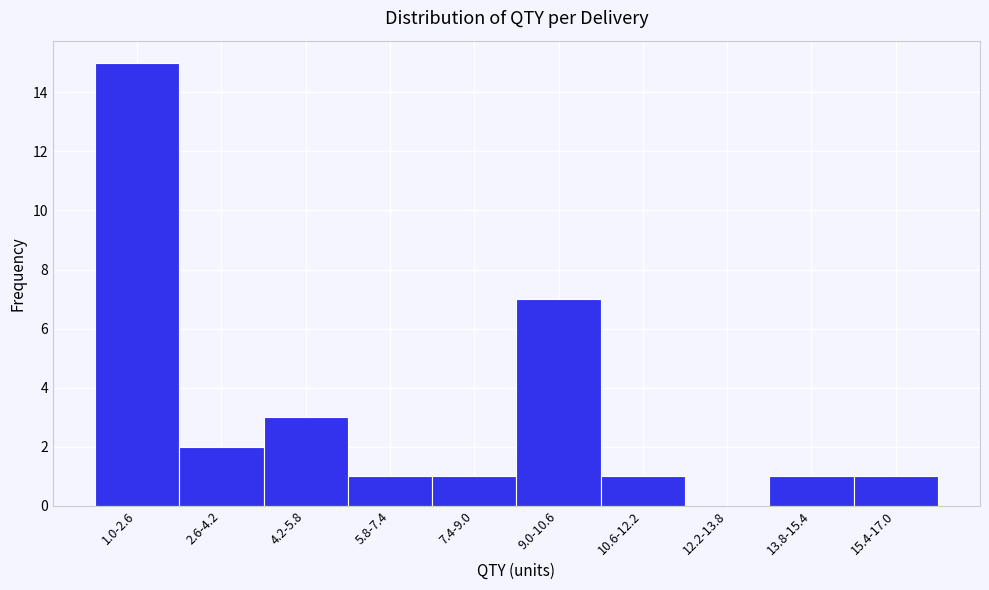

Reading right to left, what are all the values shown in this chart?

15.4-17.0=1	13.8-15.4=1	12.2-13.8=0	10.6-12.2=1	9.0-10.6=7	7.4-9.0=1	5.8-7.4=1	4.2-5.8=3	2.6-4.2=2	1.0-2.6=15